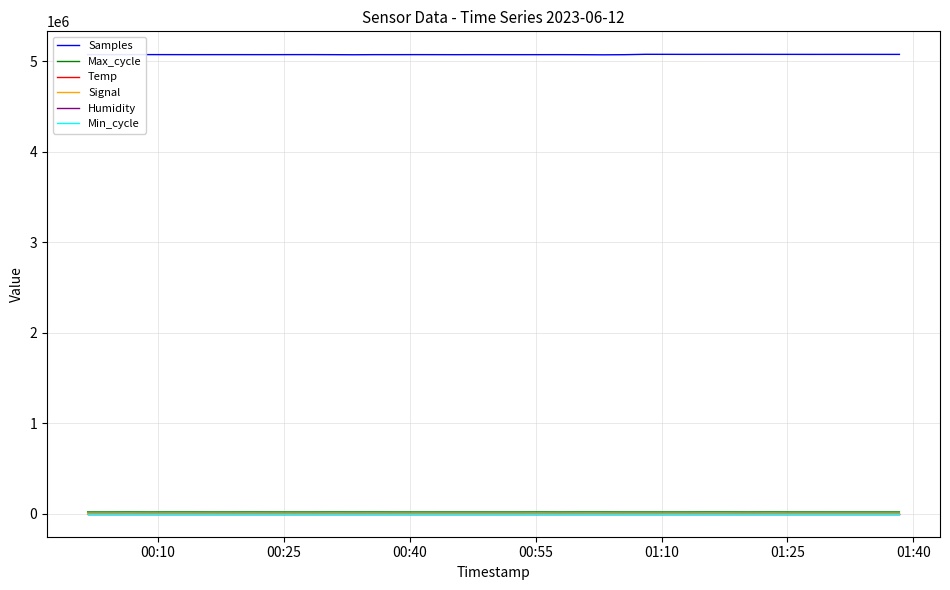

What is the greatest value displayed?

5077274.0